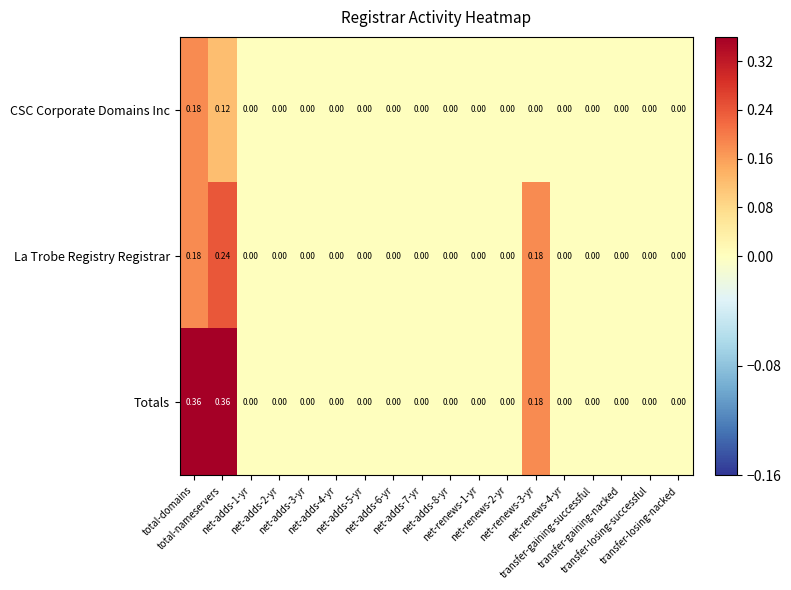

Which series has the widest spread of values?

Totals